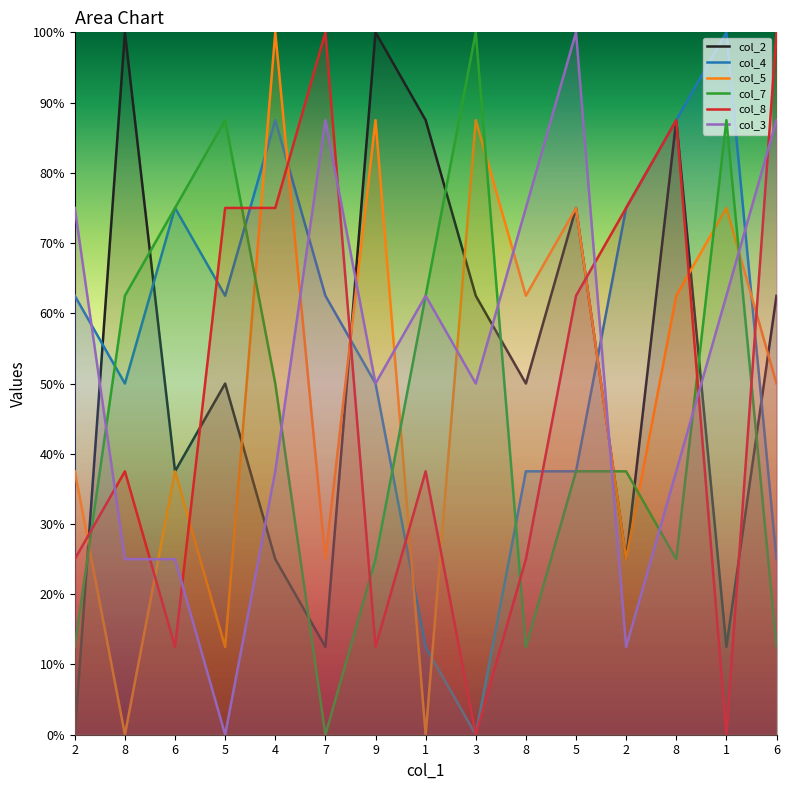

Is it true that col_8 equals 75.0 at 2?

True